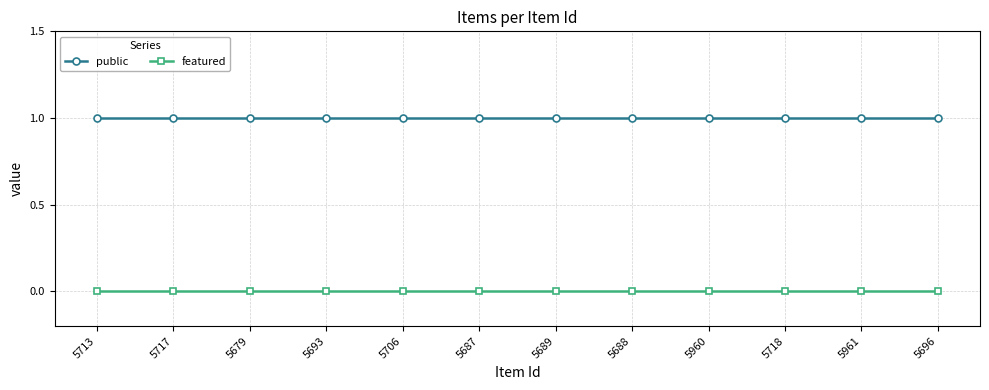

The value of public at 5961 is 1. True or false?

True